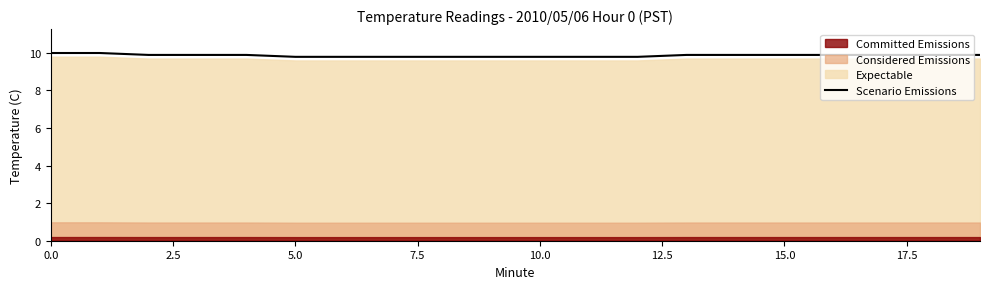

What is the minimum value for Scenario Emissions?

9.8